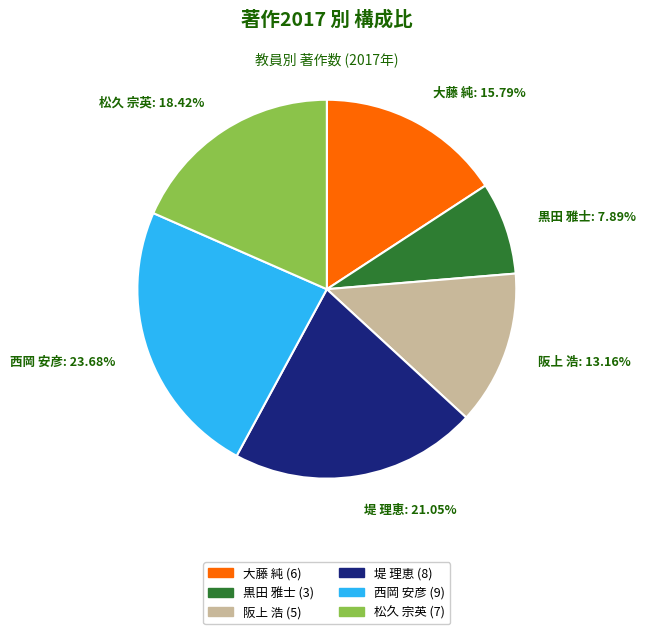

Which category has the biggest portion of the pie?

西岡 安彦